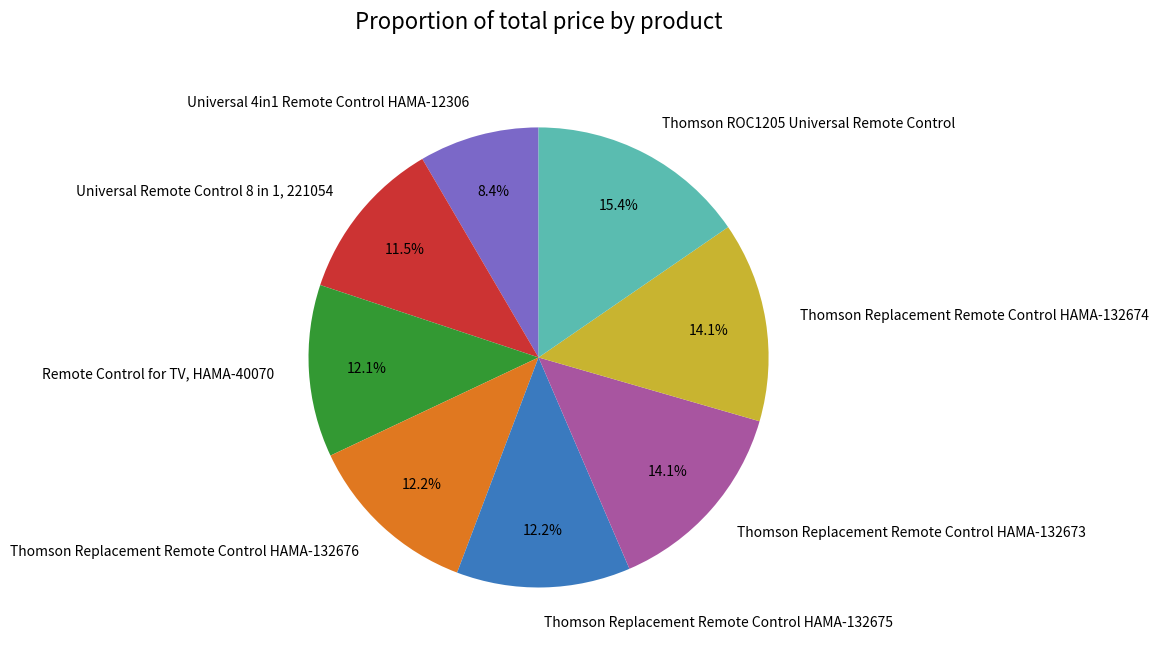

How much of the chart is everything except Remote Control for TV, HAMA-40070?

87.9%